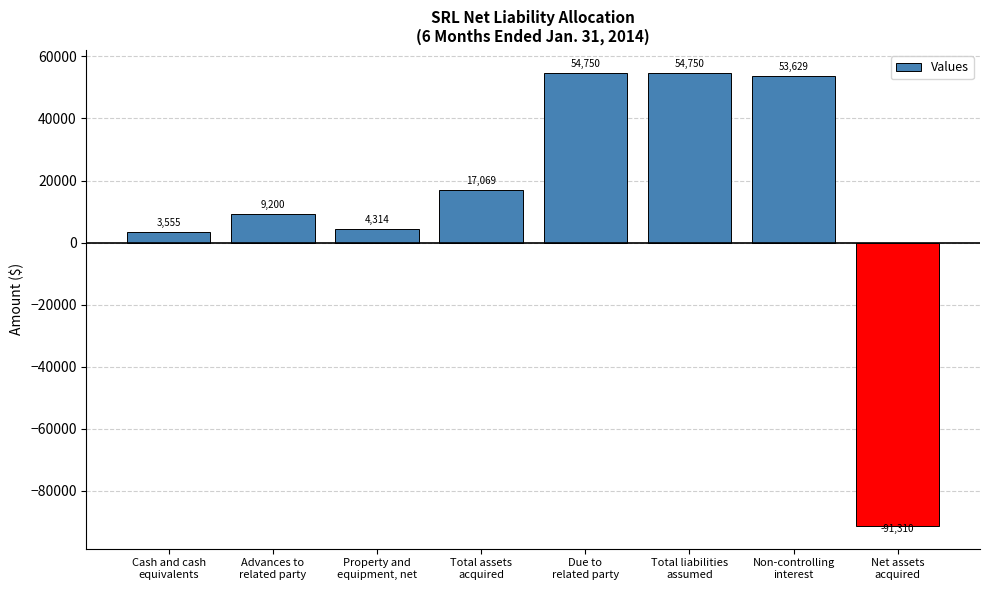

What is the average value?

13245